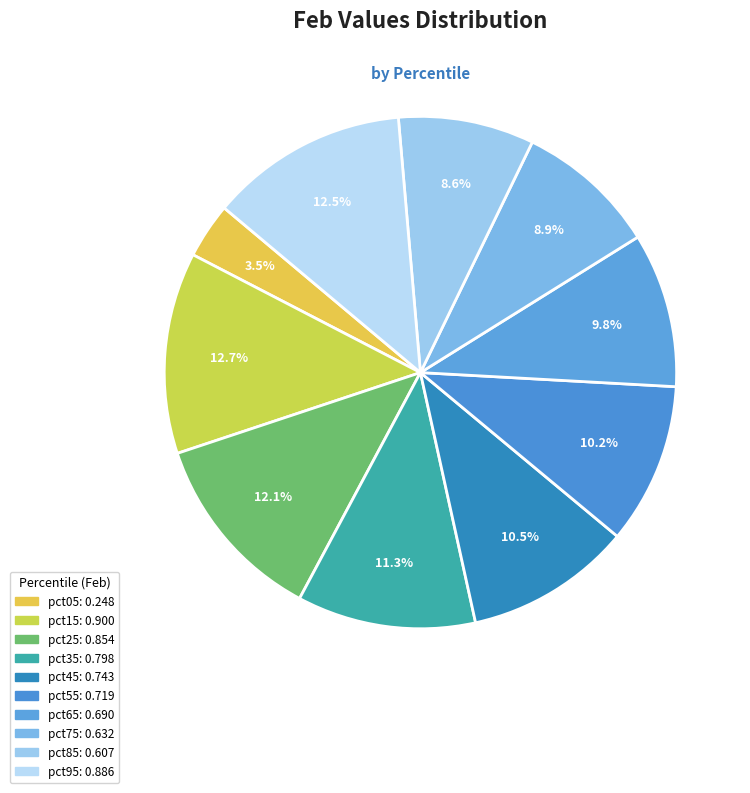

Count the number of slices in the pie.

10